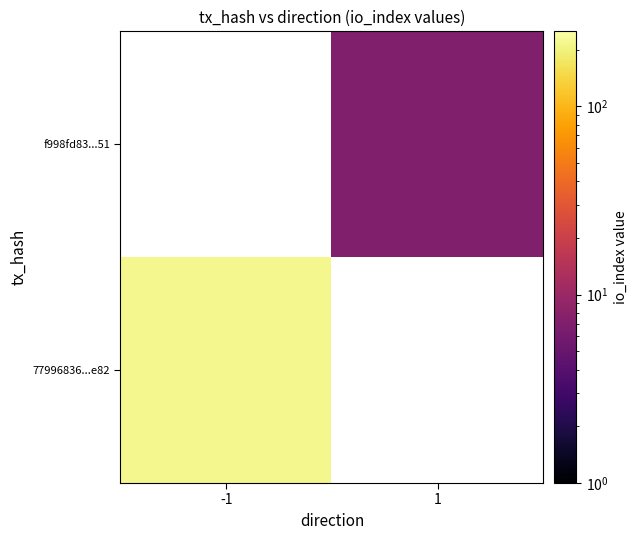

Rank the series by their maximum value, from highest to lowest.

77996836...e82, f998fd83...51